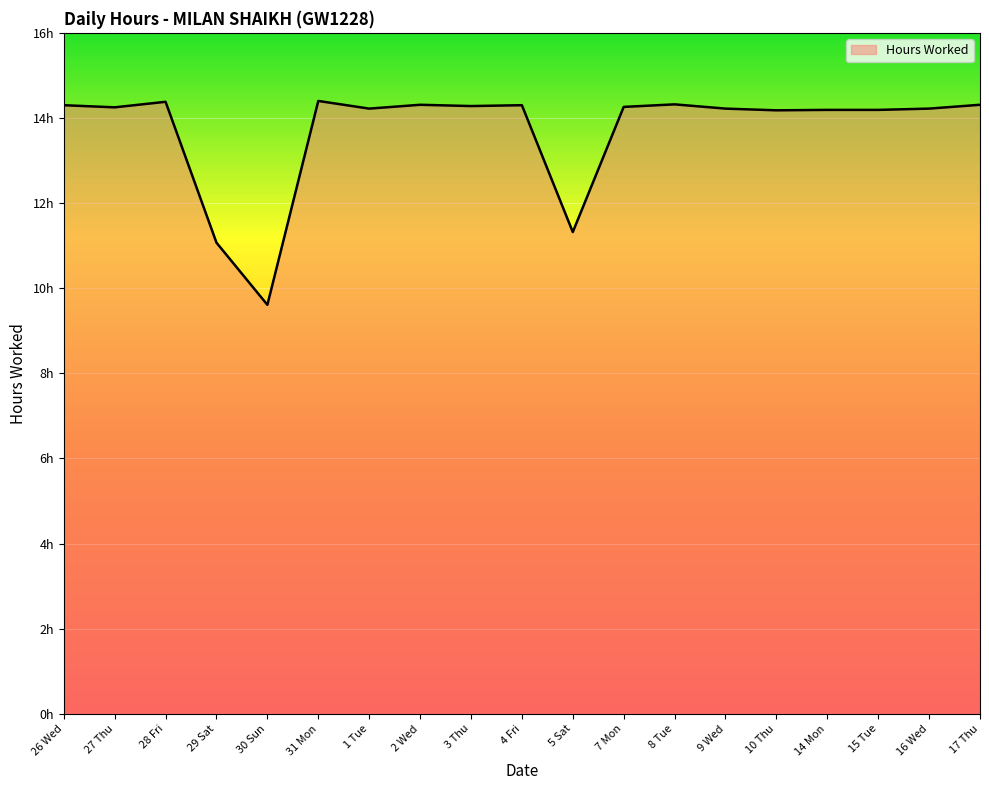

Does the chart display data point markers on the line(s)?

No